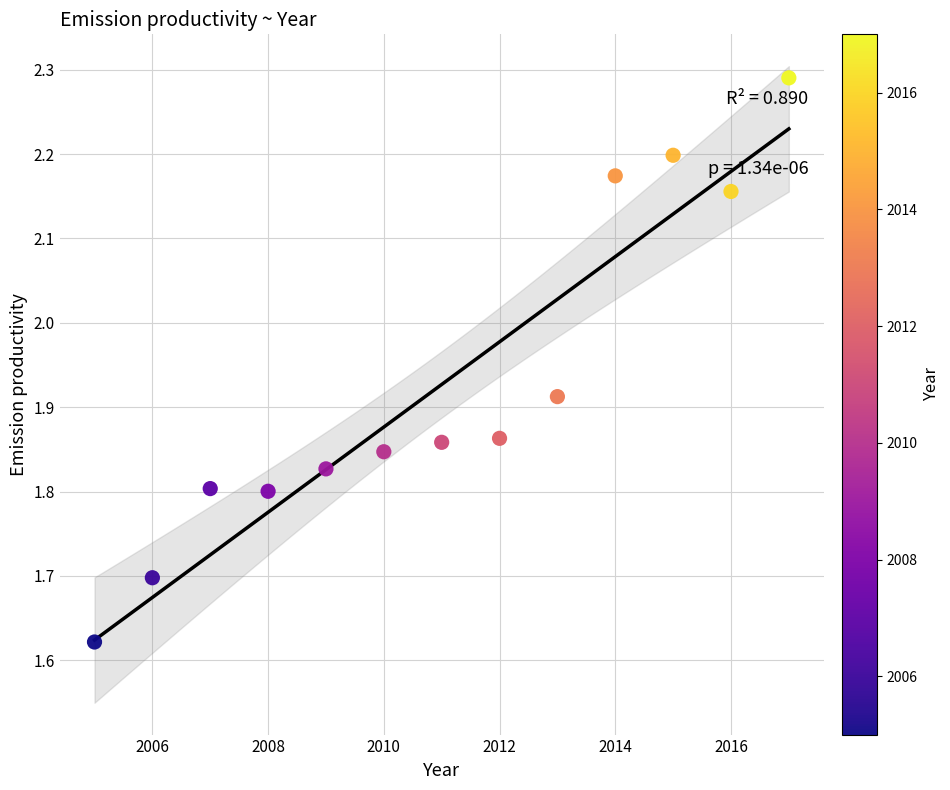

What is the range of X values (max minus min)?

12.0